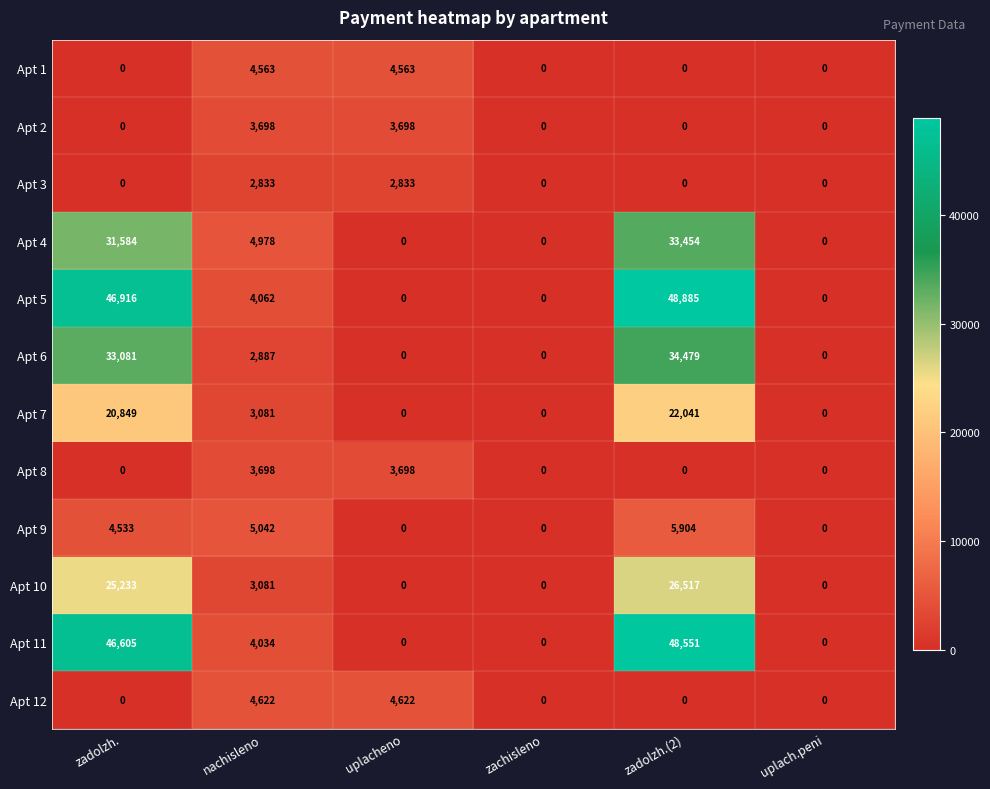

How many Apt 1 values are between 0 and 4563?

6